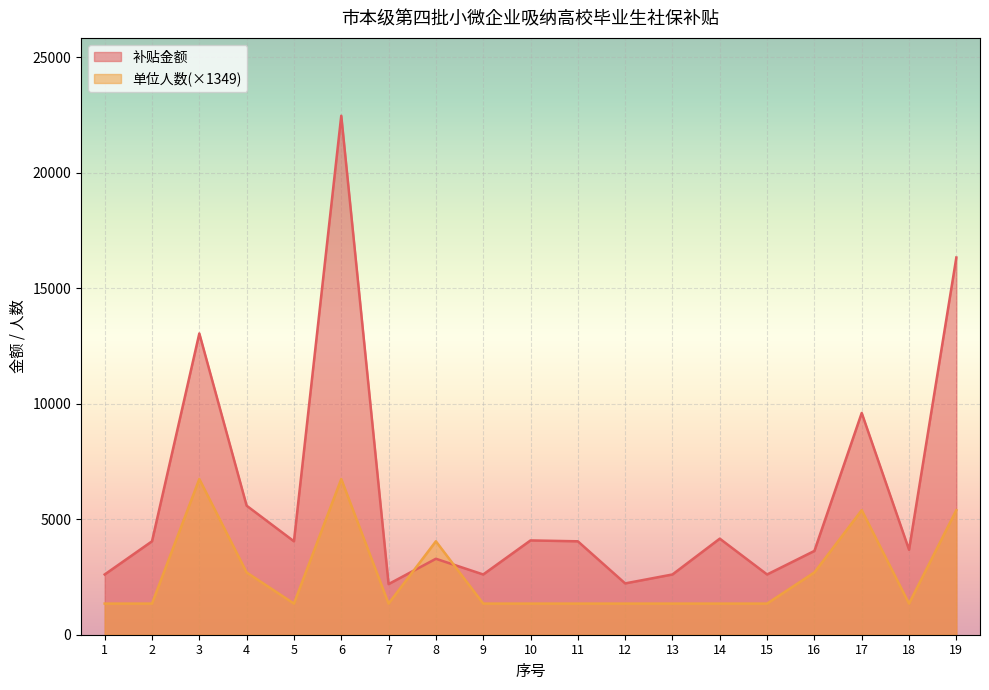

Rank the categories by 单位人数 value from lowest to highest.

1, 2, 5, 7, 9, 10, 11, 12, 13, 14, 15, 18, 4, 16, 8, 17, 19, 3, 6